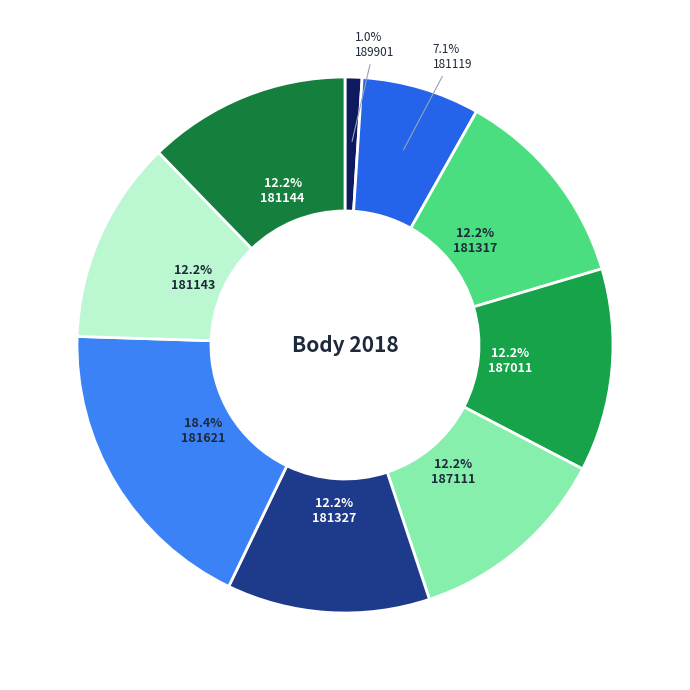

Count the number of slices in the pie.

9